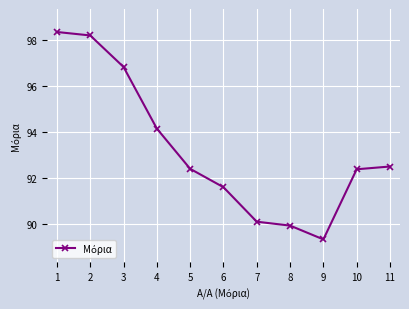

At which category does the data reach its first local valley?

9